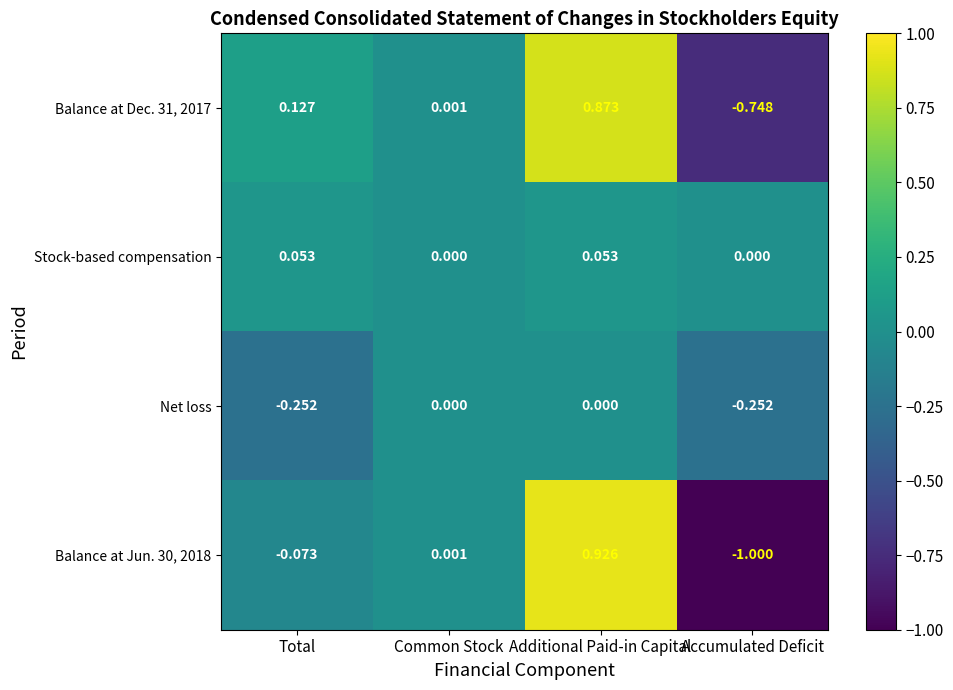

Is the value of Balance at Jun. 30, 2018 at Additional Paid-in Capital greater than the value of Balance at Dec. 31, 2017 at Common Stock?

Yes